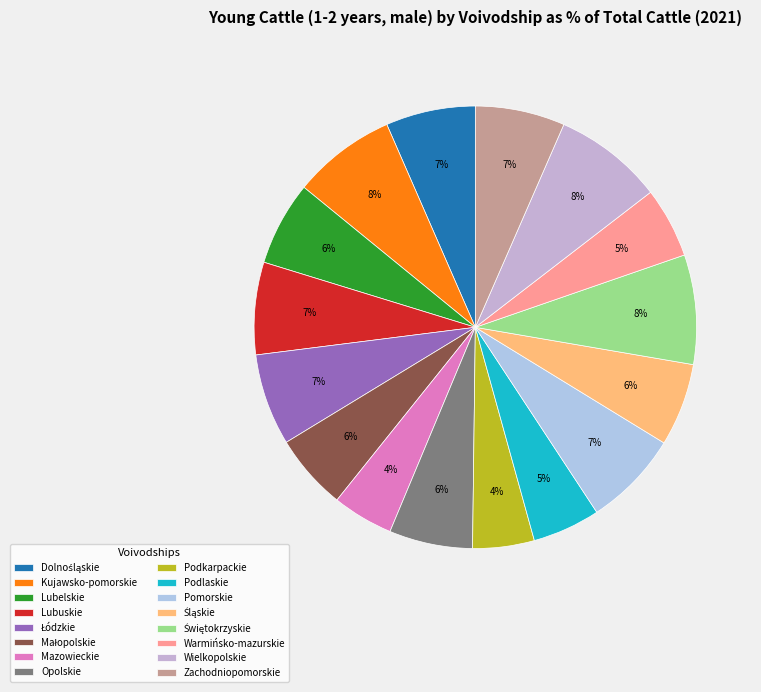

To the nearest percent, what is the difference between the largest and smallest slice percentages?

4%